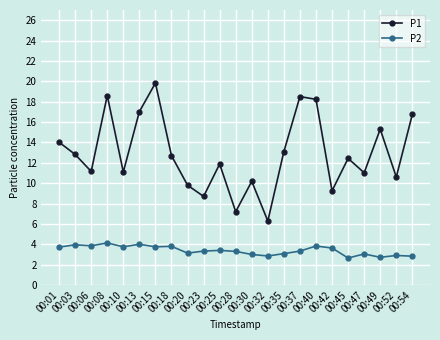

The value of P2 at 00:10 is 3.8. True or false?

True